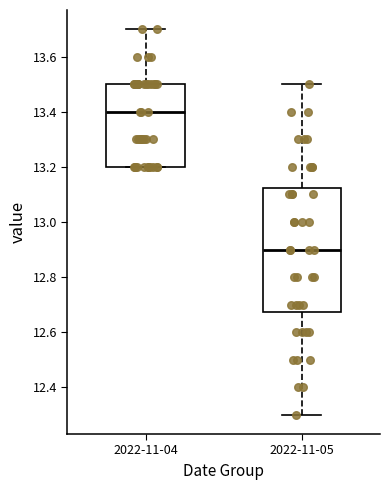

Reading left to right, transcribe this box plot: for each box, give where its median line is, the range the box spans, and where its two whiskers end, as read against the y-axis. The values are not printed on the chart, so give them approximately, as read against the axis.

2022-11-04: median 13.40, box 13.20 to 13.50, whiskers 13.20 to 13.70
2022-11-05: median 12.90, box 12.68 to 13.12, whiskers 12.30 to 13.50